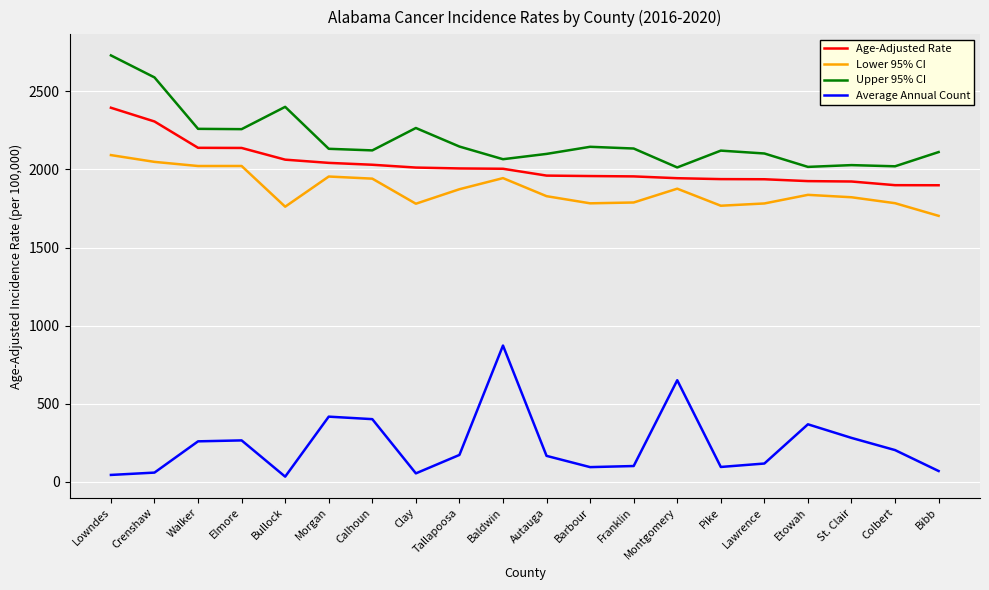

What is the spread (max minus min) of values at Montgomery?

1361.7